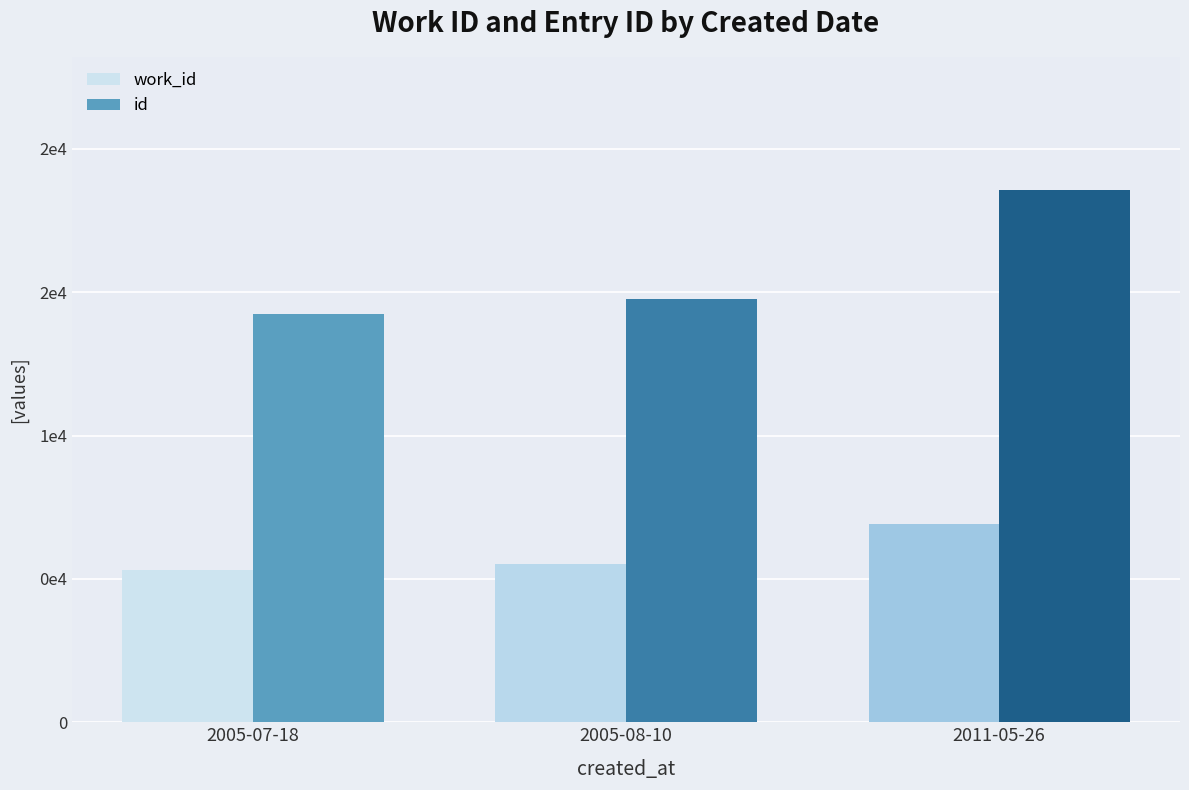

Which series has the largest range (max minus min)?

id